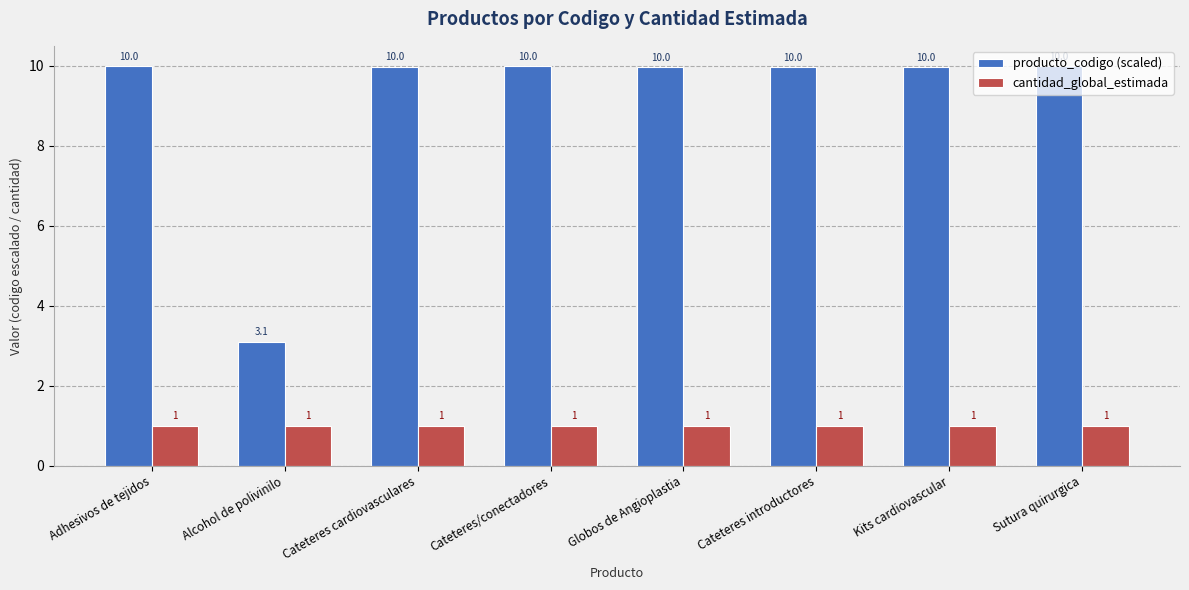

How many bars are there in each group?

2